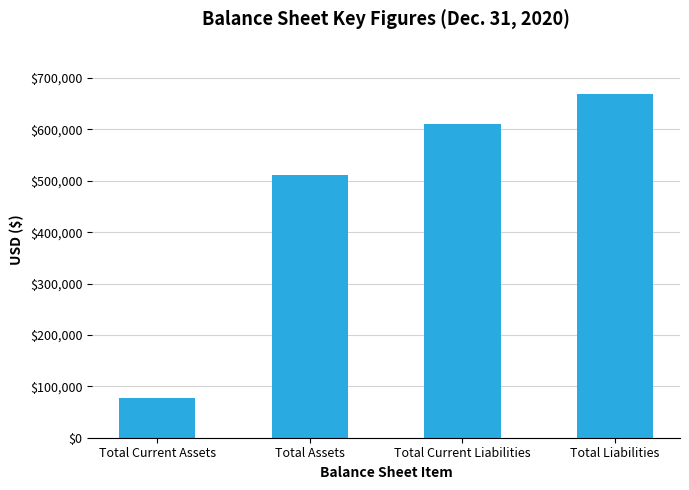

Reading left to right, list all the values displayed in this chart.

Total Current Assets=77209	Total Assets=510616	Total Current Liabilities=610757	Total Liabilities=668516